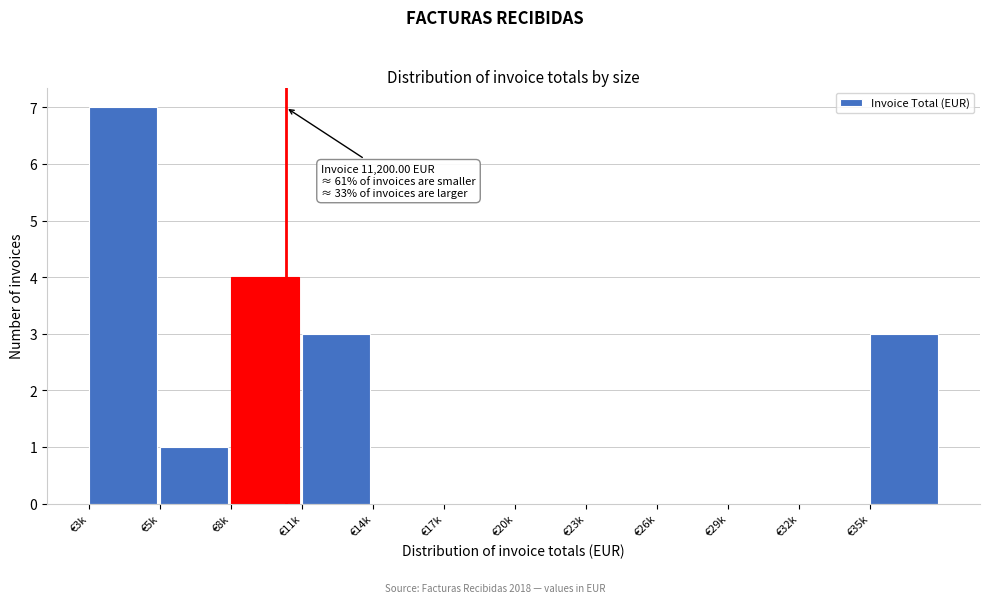

Reading right to left, what are all the values shown in this chart?

€35k=3	€32k=0	€29k=0	€26k=0	€23k=0	€20k=0	€17k=0	€14k=0	€11k=3	€8k=4	€5k=1	€3k=7